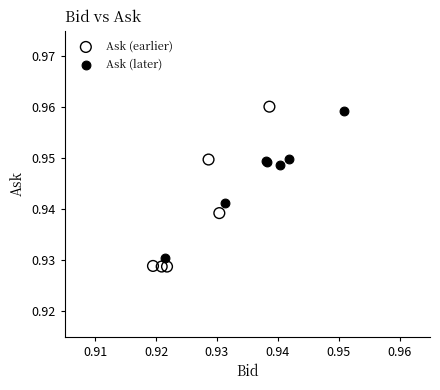

Which series has the largest Y range (max minus min)?

Ask (earlier)